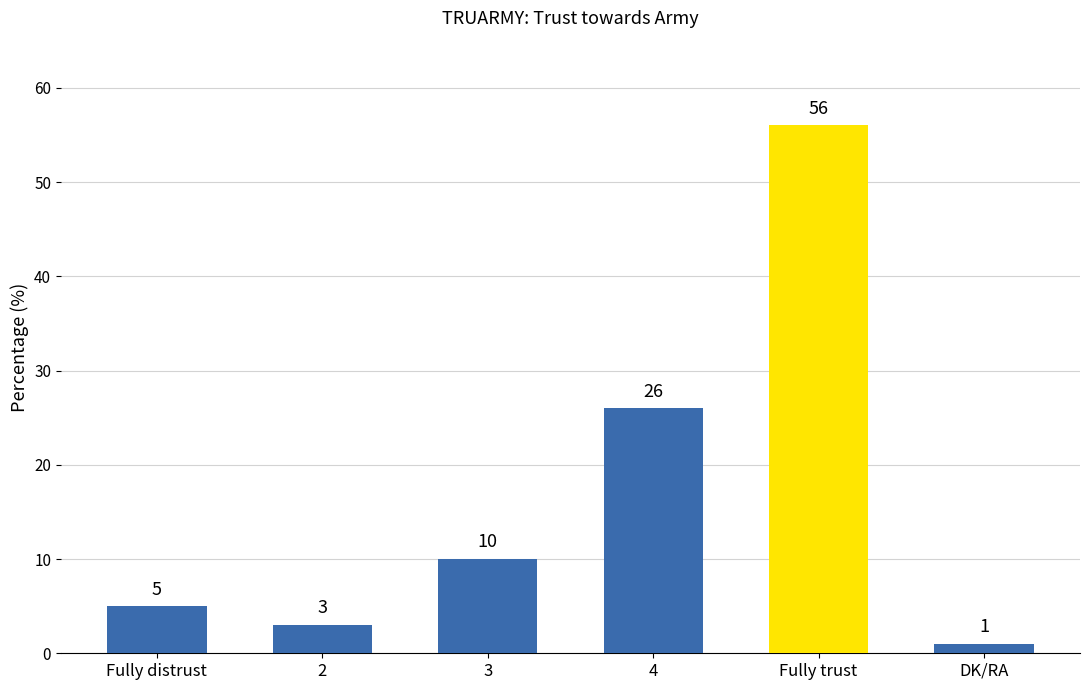

What is the smallest value displayed?

1